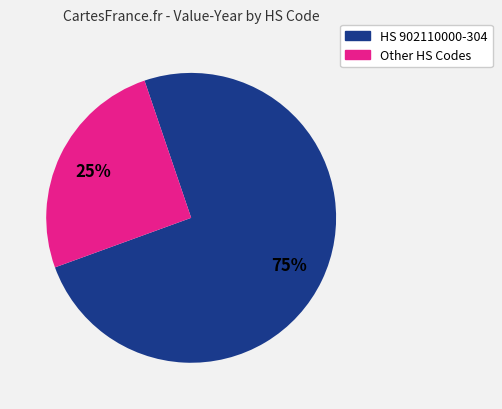

Is there a majority slice in this chart?

Yes